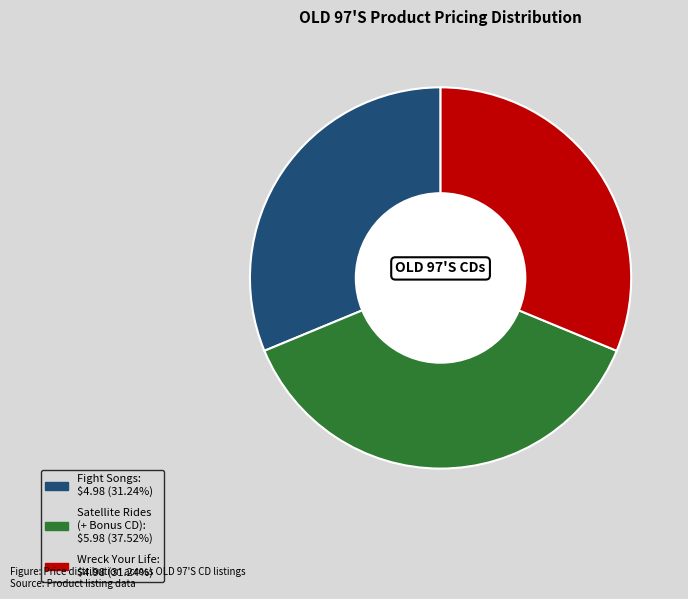

Does any single category account for the majority?

No